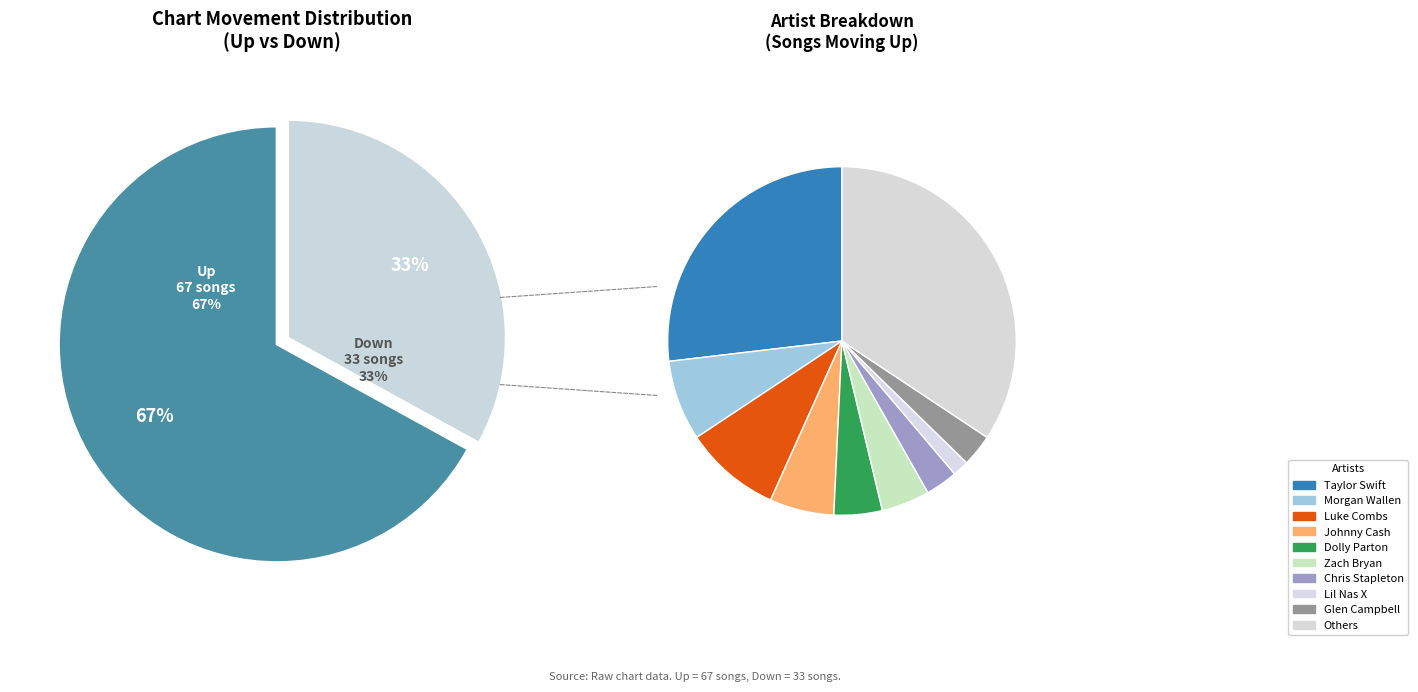

What percentage is the up slice, to the nearest percent?

67%